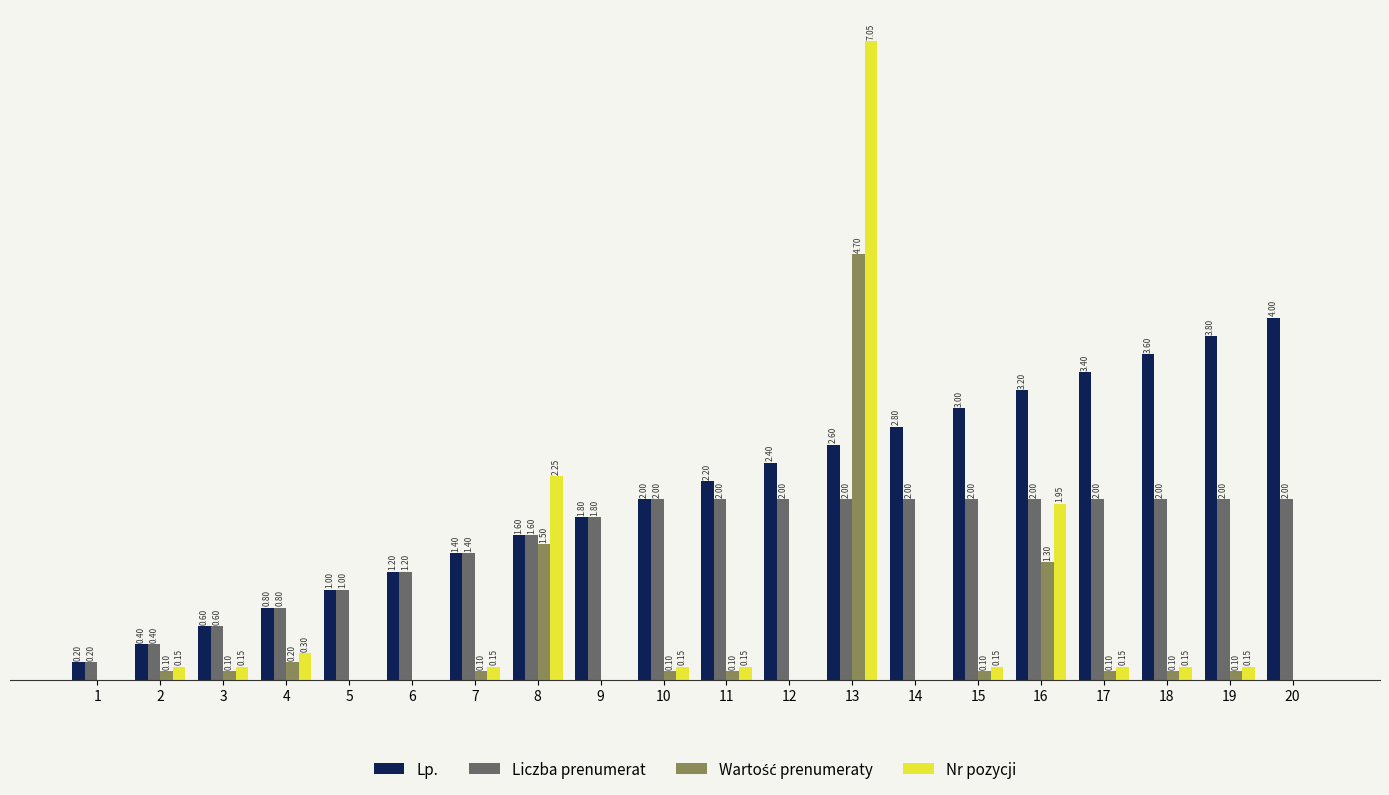

Is the value of Liczba prenumerat at 7 greater than the value of Lp. at 19?

No